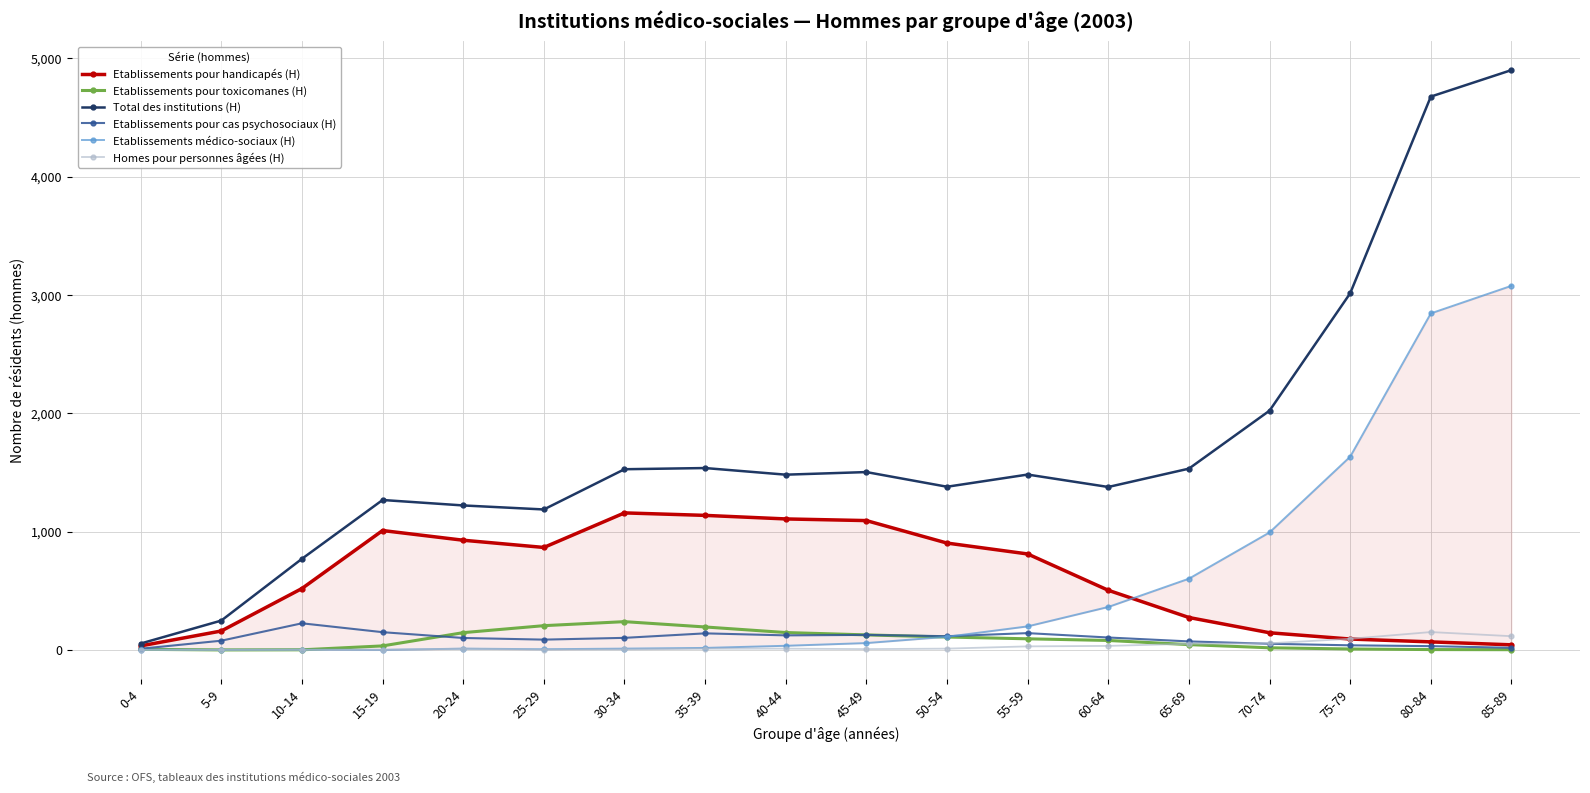

Does the chart have visible grid lines?

Yes